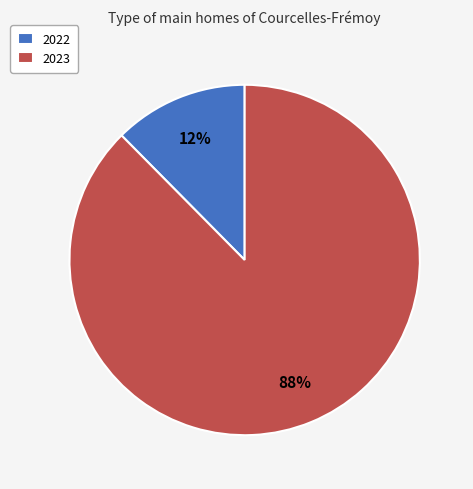

Between 2023 and 2022, which is larger?

2023